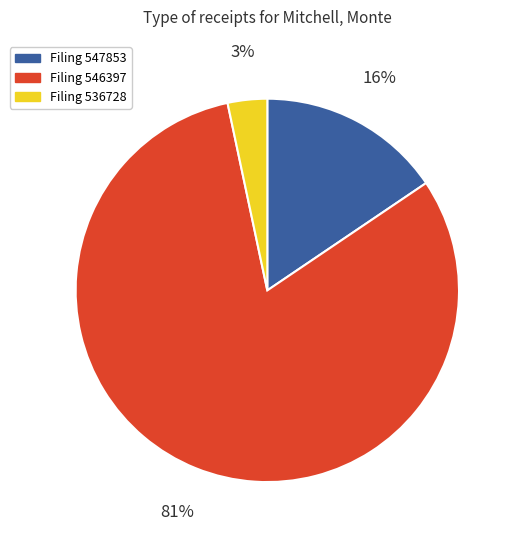

The Filing 546397 slice represents 81% of the pie. True or false?

True